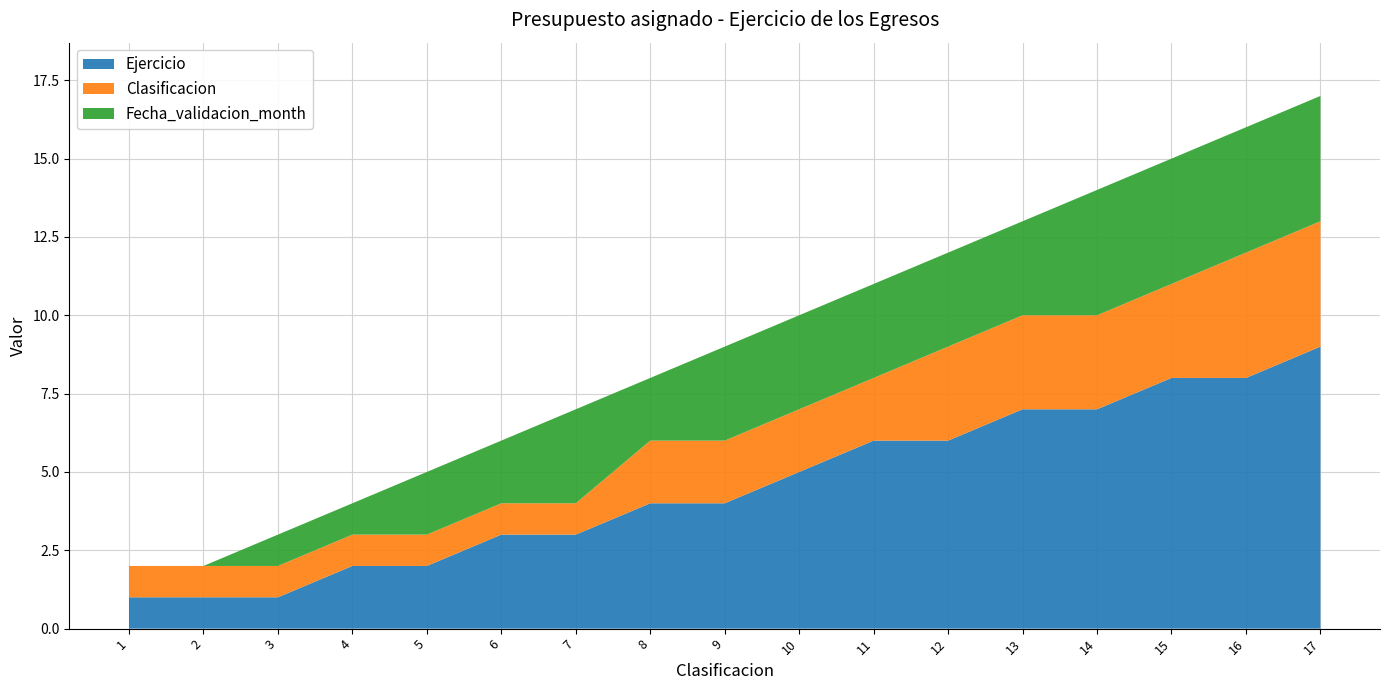

At which label does Ejercicio reach its peak?

17